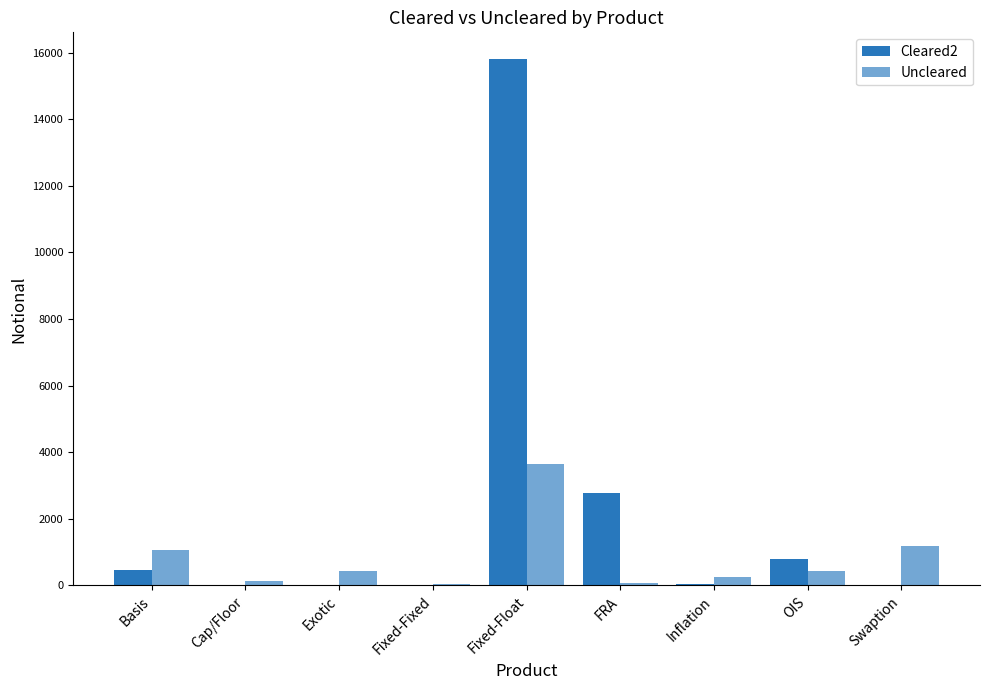

Reading right to left, what are all the values shown in this chart?

Cleared2: 2	790	33	2772	15819	0	0	0	470
Uncleared: 1177	421	259	67	3636	50	446	125	1079